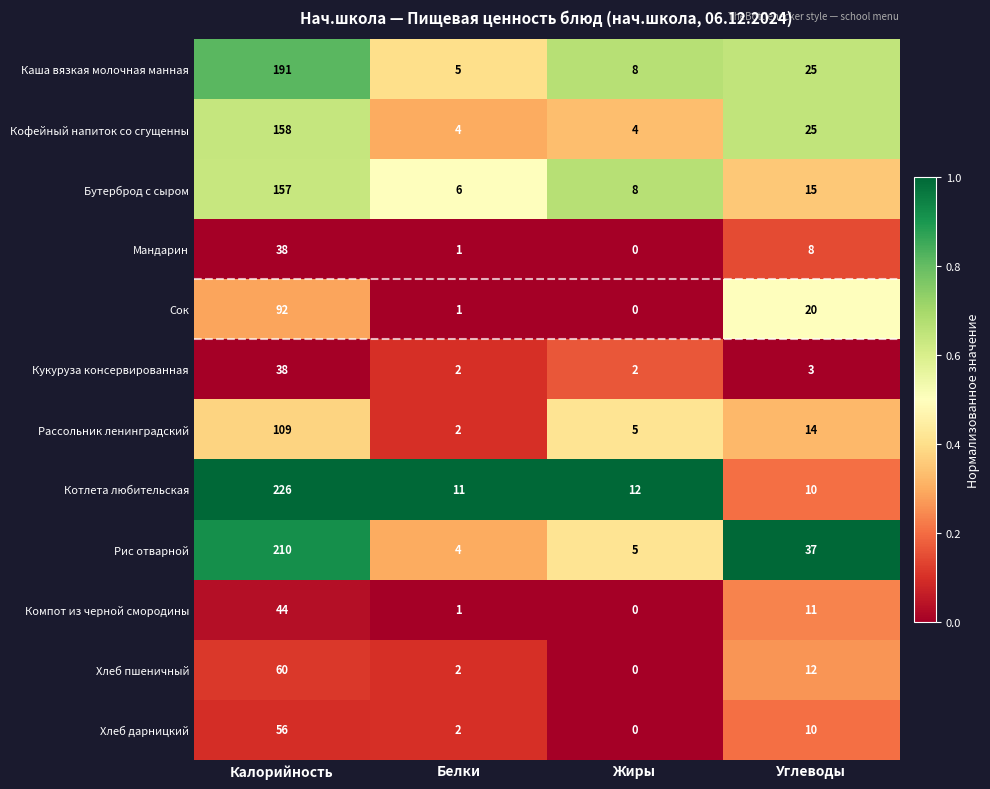

Which series changed the most between Жиры and Углеводы?

Рис отварной